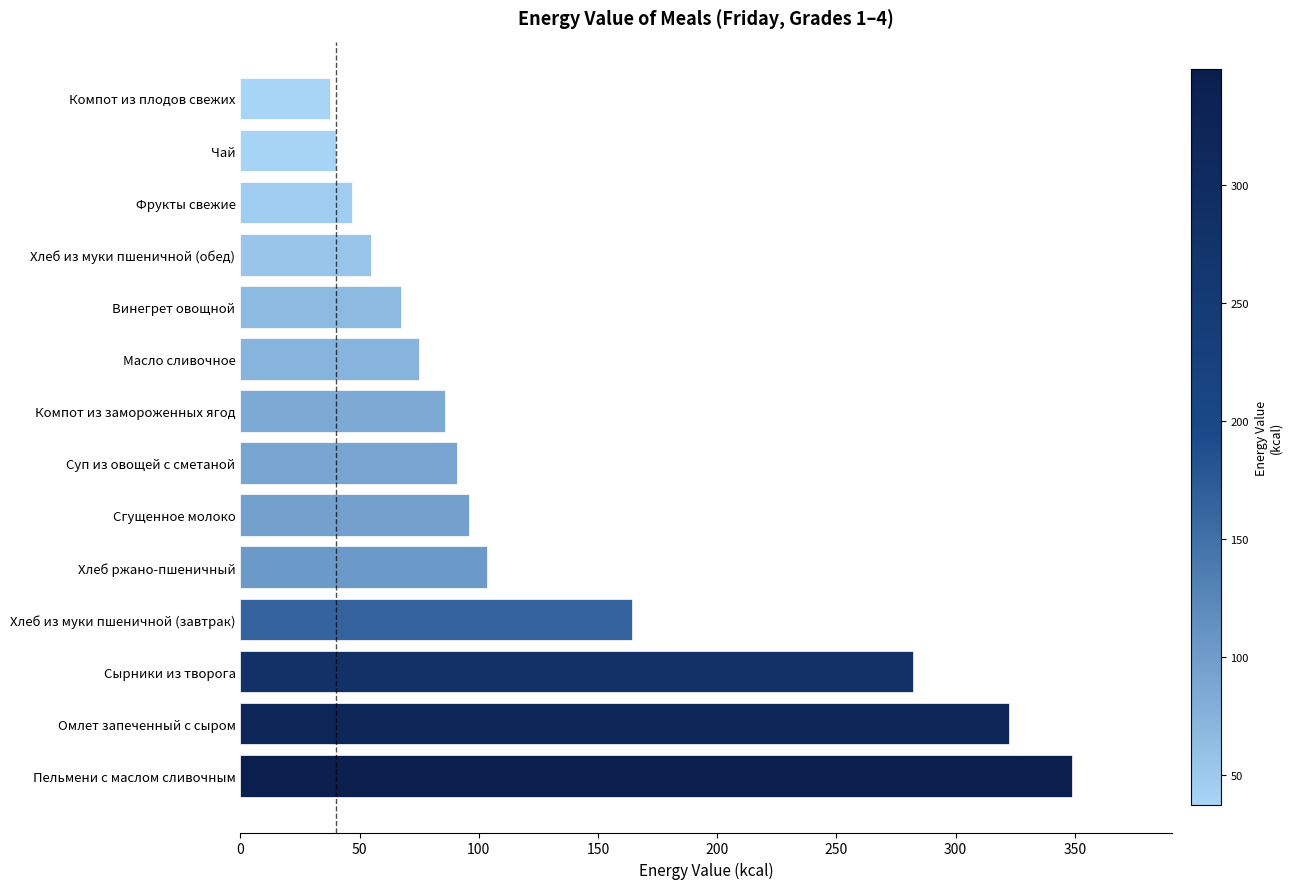

Reading bottom to top, transcribe all the data shown in this chart.

Пельмени с маслом сливочным=348.8	Омлет запеченный с сыром=322.6	Сырники из творога=282.0	Хлеб из муки пшеничной (завтрак)=164.4	Хлеб ржано-пшеничный=103.6	Сгущенное молоко=96.0	Суп из овощей с сметаной=91.0	Компот из замороженных ягод=86.0	Масло сливочное=74.9	Винегрет овощной=67.3	Хлеб из муки пшеничной (обед)=54.8	Фрукты свежие=47.0	Чай=40.0	Компот из плодов свежих=37.6